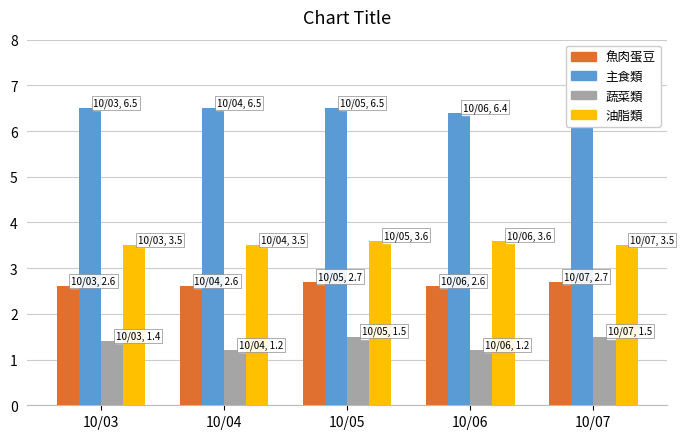

What are all the series names shown in the legend?

魚肉蛋豆, 主食類, 蔬菜類, 油脂類